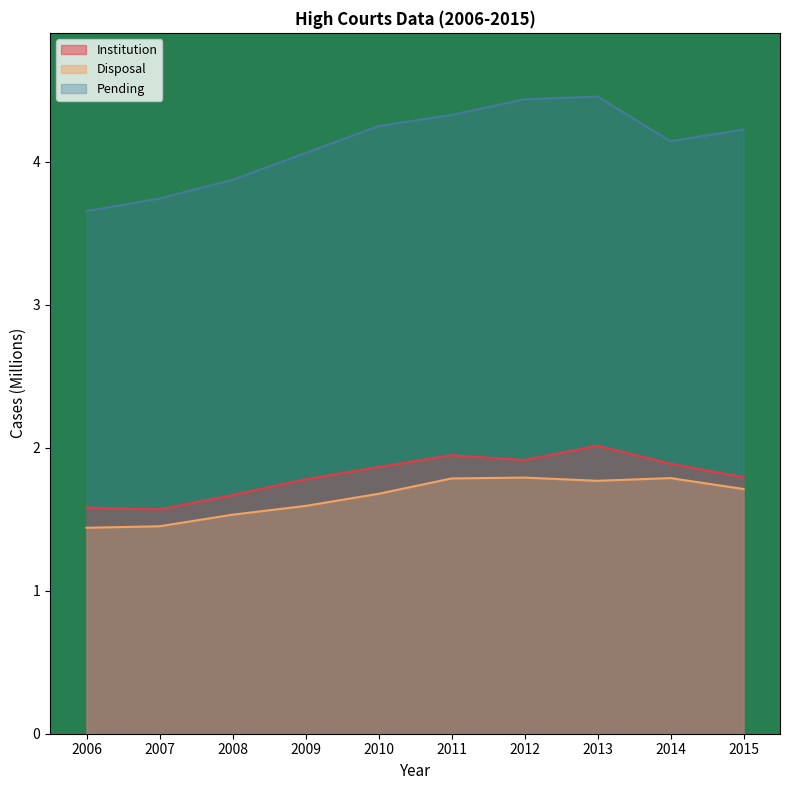

At which label is Pending closest to 4?

2009